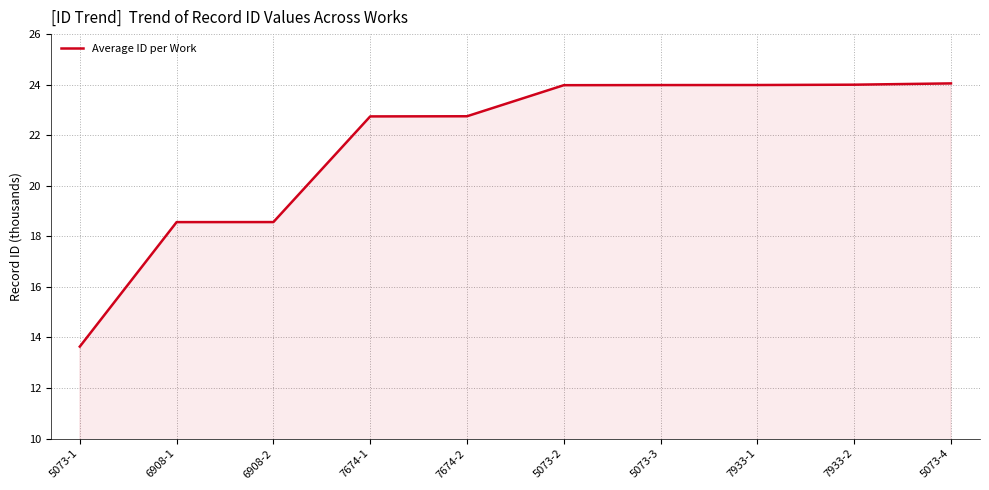

Between 5073-1 and 7674-1, which is larger?

7674-1